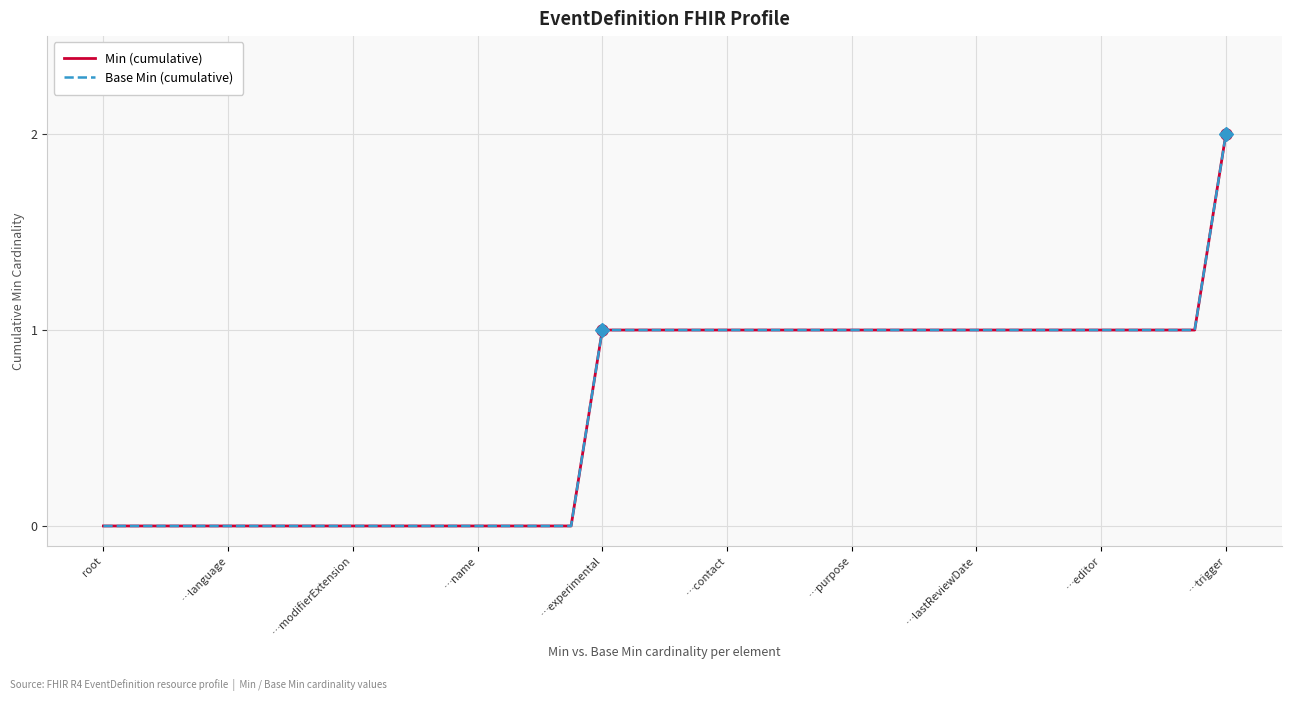

Does the chart display data point markers on the line(s)?

No